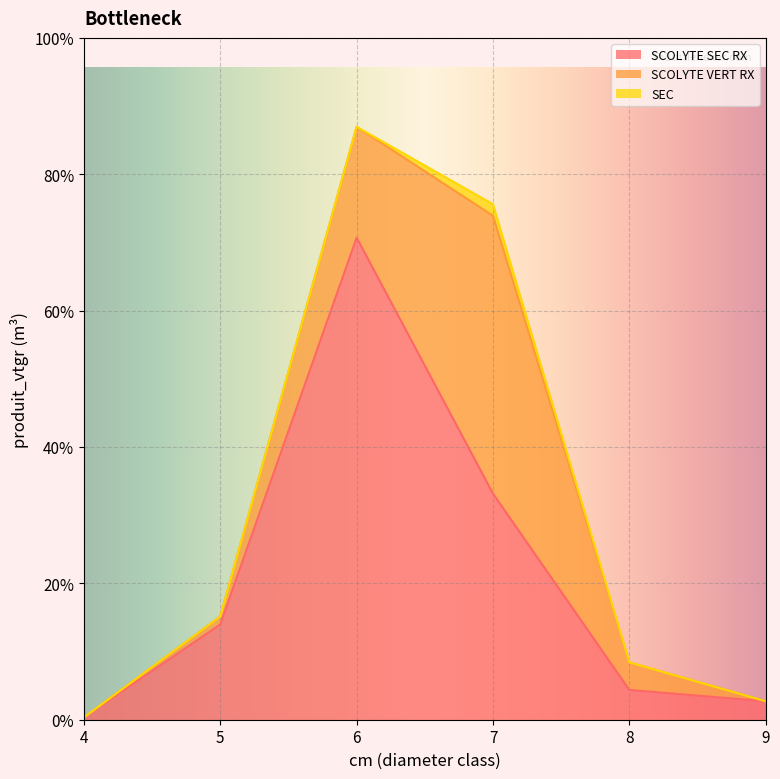

At which label does SCOLYTE VERT RX reach its peak?

7